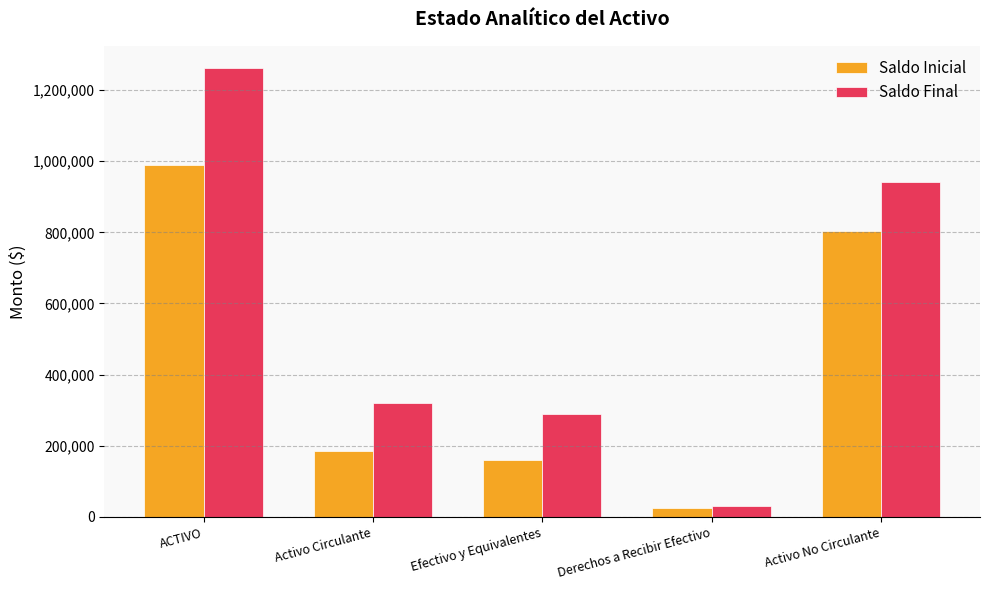

At how many categories does at least one series exceed 70554?

4